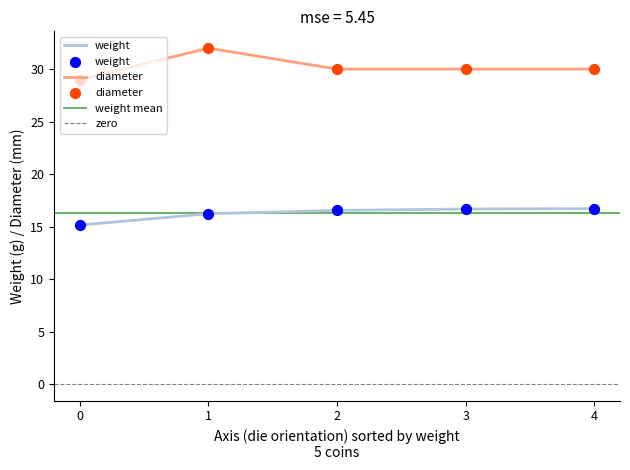

Is the value of weight at 11 greater than the value of diameter at 11?

No